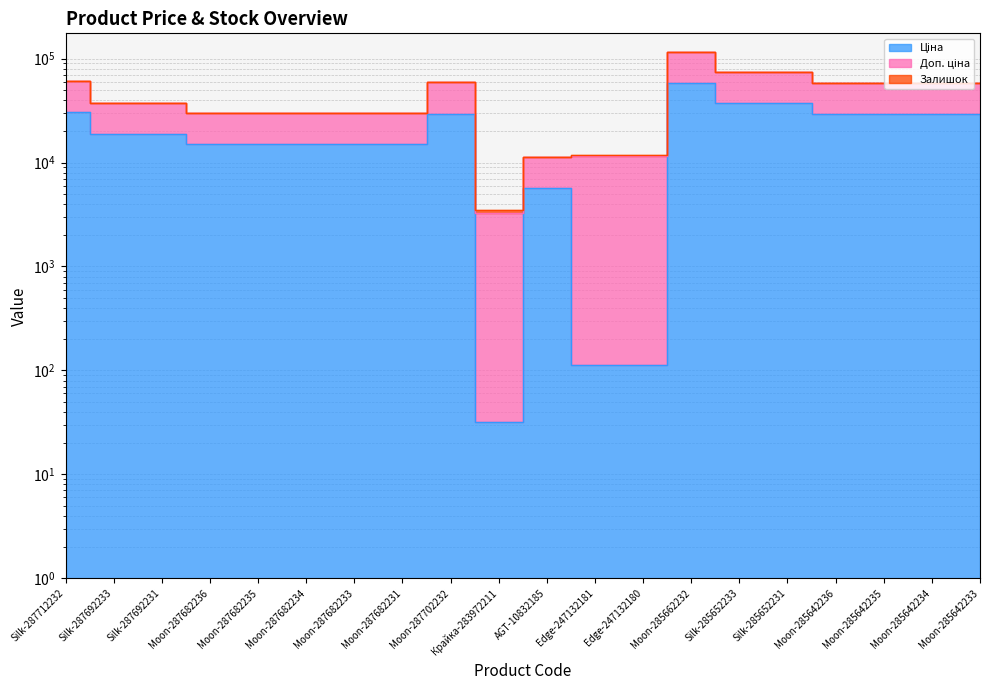

Reading right to left, extract all data points from this chart.

Ціна: 29294.9	29294.9	29294.9	29294.9	37343.0	37343.0	58037.0	113.3	113.3	5636.0	32.0	29548.9	15019.2	15019.2	15019.2	15019.2	15019.2	18671.5	18671.5	30512.3
Доп. ціна: 58603.8	58597.8	58601.8	58601.8	74709.0	74699.0	116087.1	11737.3	11707.3	11274.0	3488.1	59097.9	30038.4	30038.4	30038.4	30038.4	30038.4	37343.0	37343.0	61024.7